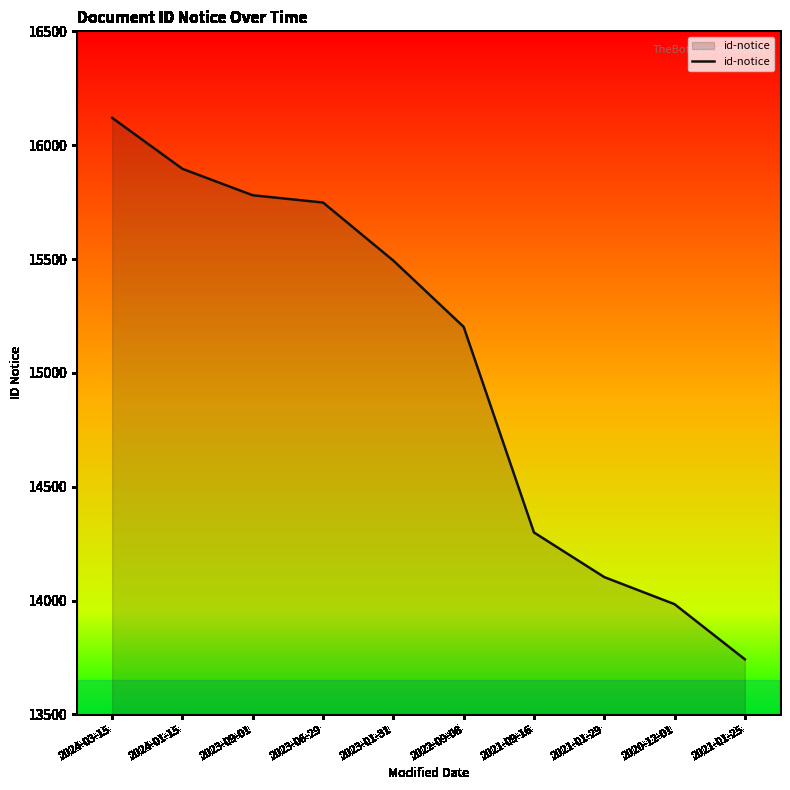

Reading left to right, list all the values displayed in this chart.

2024-03-15=16120	2024-01-15=15896	2023-09-01=15780	2023-06-29=15748	2023-01-31=15493	2022-09-08=15202	2021-09-16=14299	2021-01-29=14103	2020-12-01=13984	2021-01-25=13742